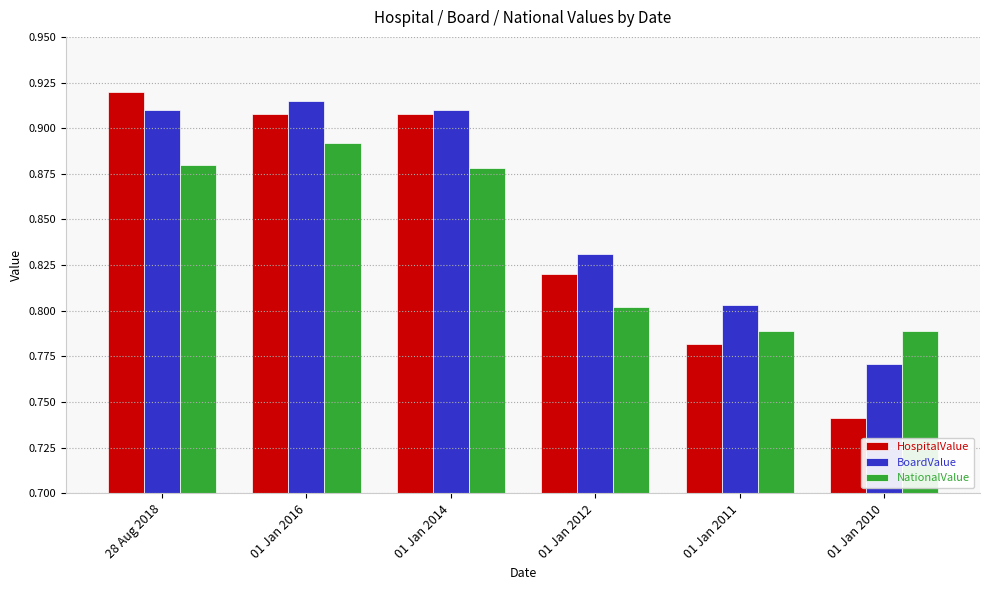

Which series has the largest total across all categories?

BoardValue